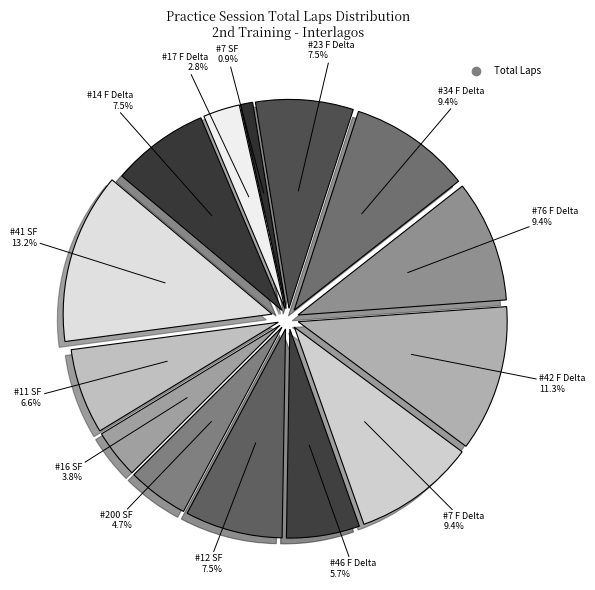

Rank the categories by value from highest to lowest.

#41 SF, #42 F Delta, #7 F Delta, #76 F Delta, #34 F Delta, #12 SF, #23 F Delta, #14 F Delta, #11 SF, #46 F Delta, #200 SF, #16 SF, #17 F Delta, #7 SF